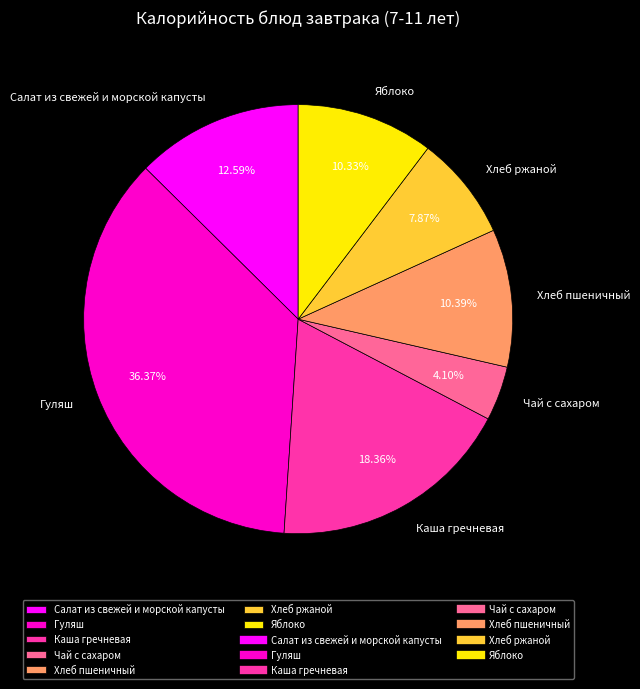

True or false: Каша гречневая accounts for 18% of the total.

True